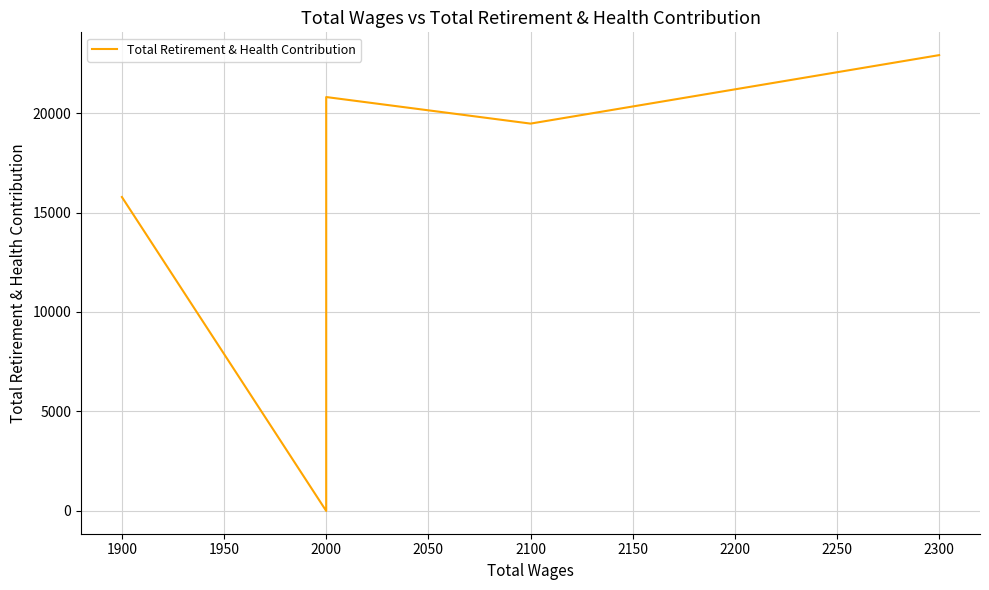

What is the difference between the maximum and minimum values?

22911